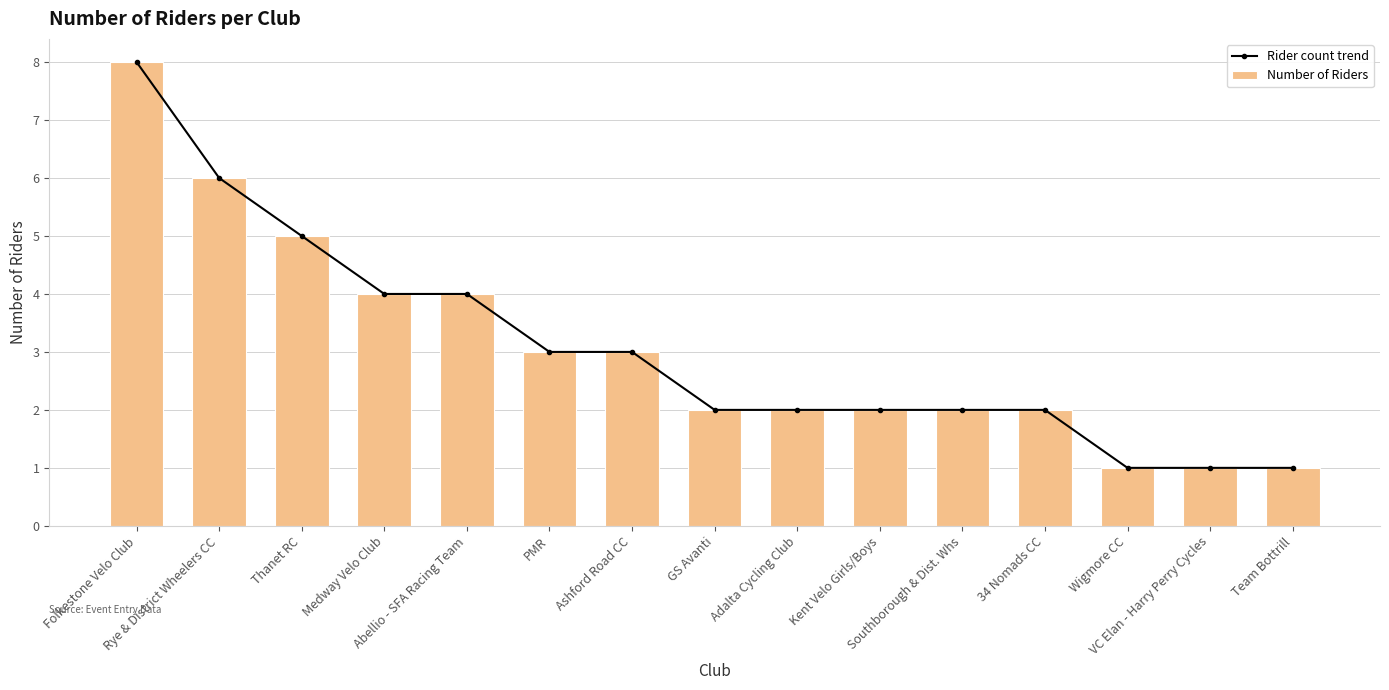

Between Rye & District Wheelers CC and 34 Nomads CC, which series saw the biggest shift?

Rider count trend